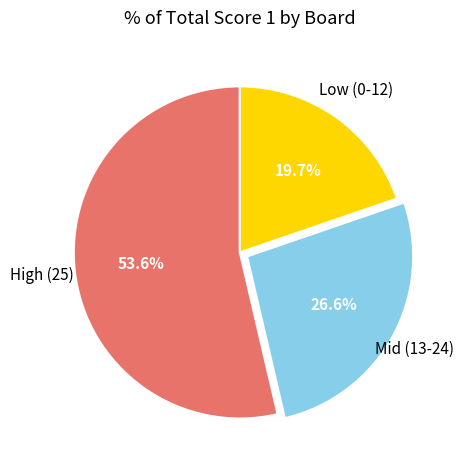

Is there any slice that represents more than half of the pie?

Yes